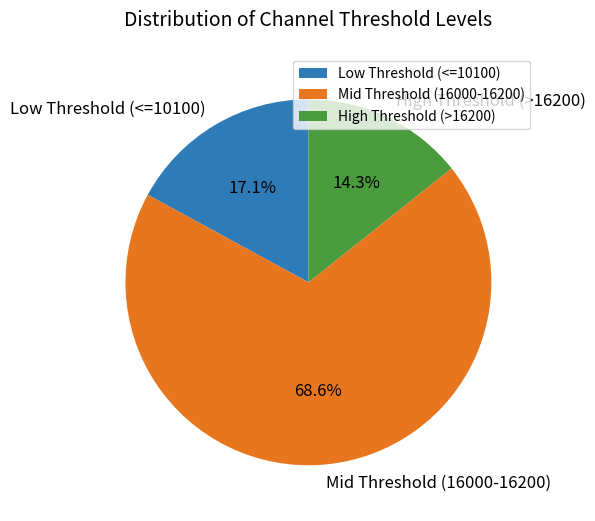

Between High Threshold (>16200) and Low Threshold (<=10100), which is larger?

Low Threshold (<=10100)